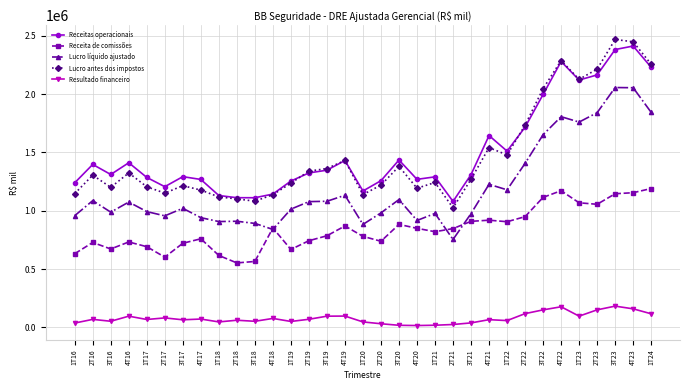

What is the sum of the Lucro antes dos impostos values at 4T23 and 1T16?

3595954